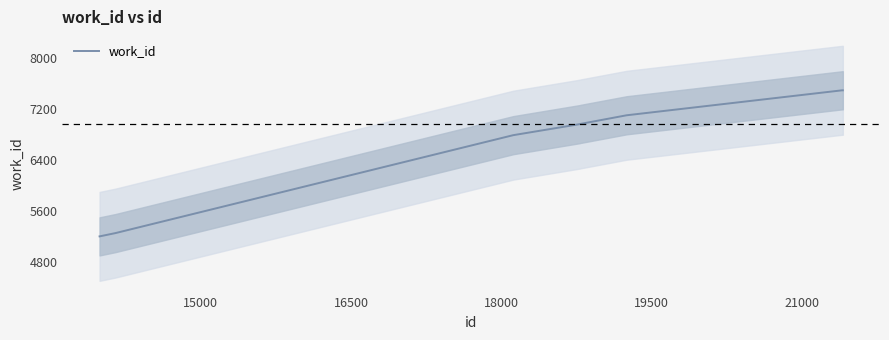

How many lines are shown in the chart?

1